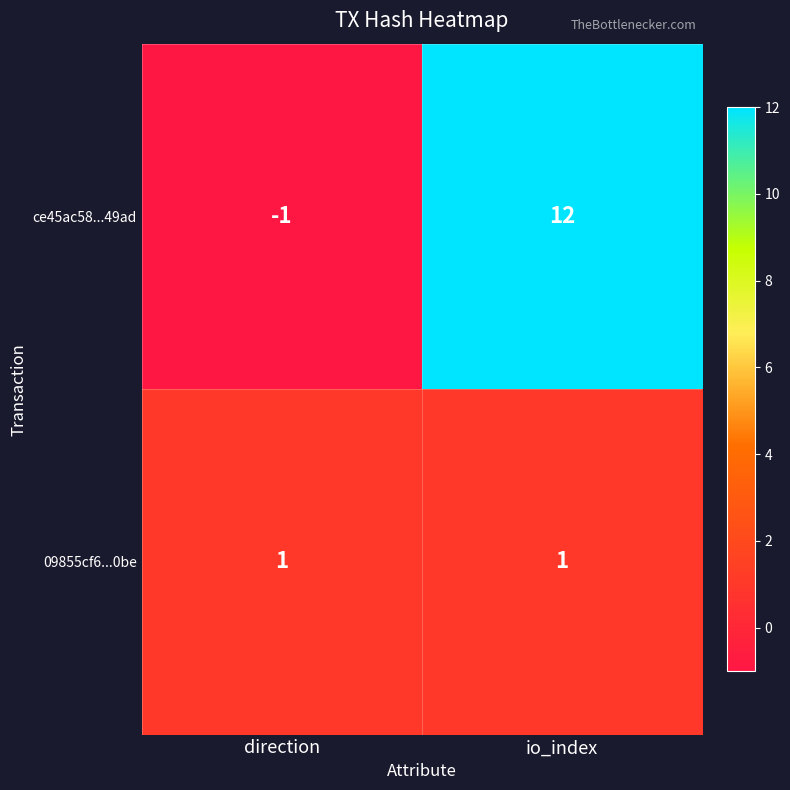

List the series in order of their overall mean, lowest first.

09855cf6...0be, ce45ac58...49ad